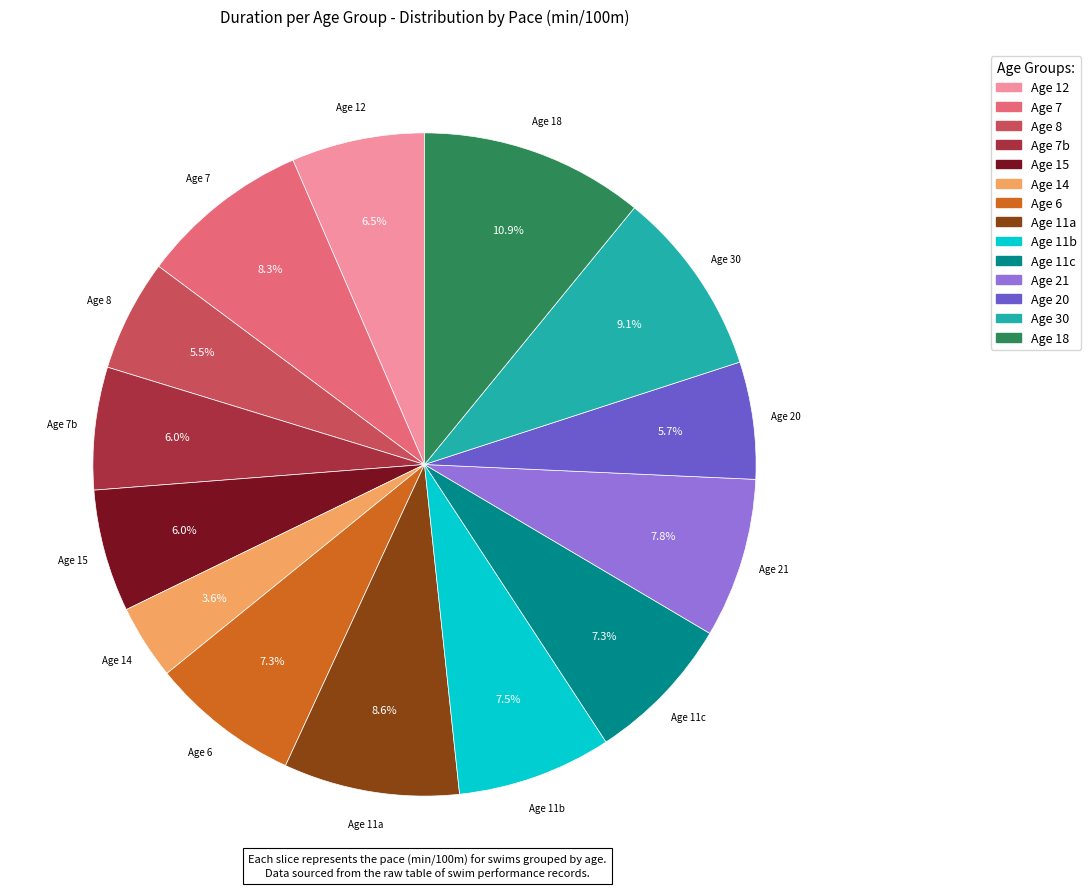

Is there any slice that represents more than half of the pie?

No